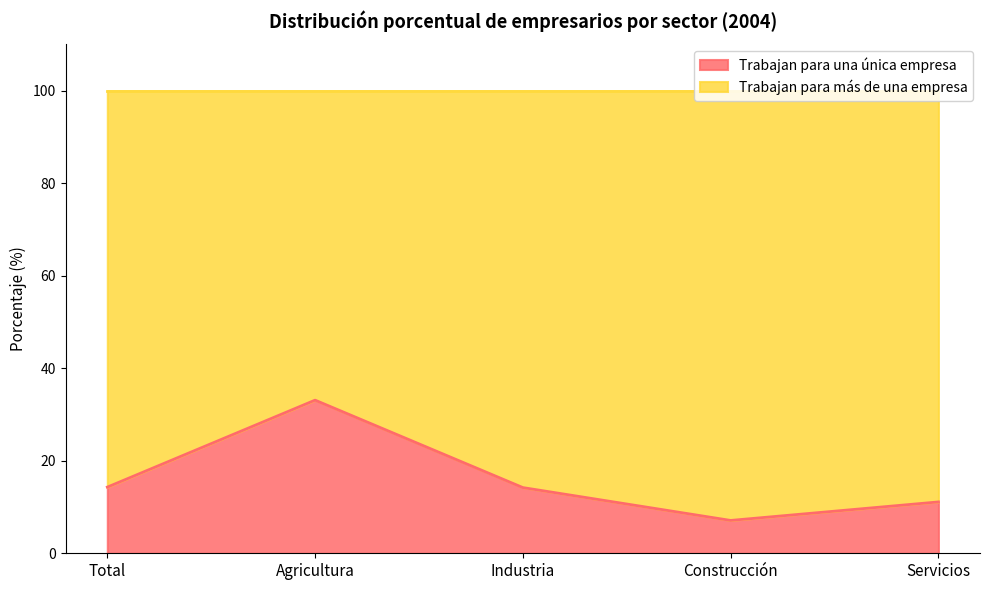

How many values are below 14?

2